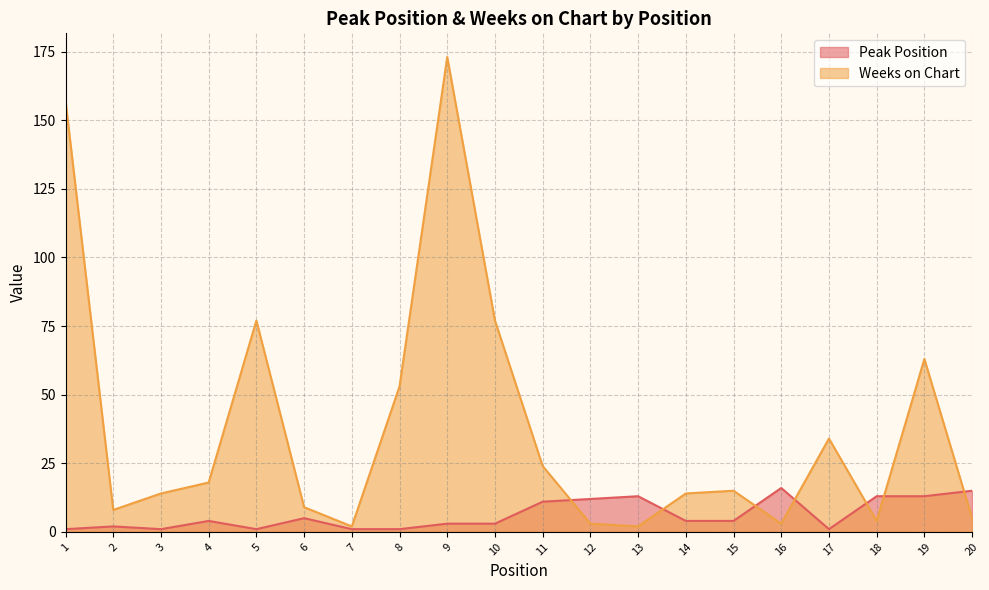

At which label does Weeks on Chart reach its peak?

9